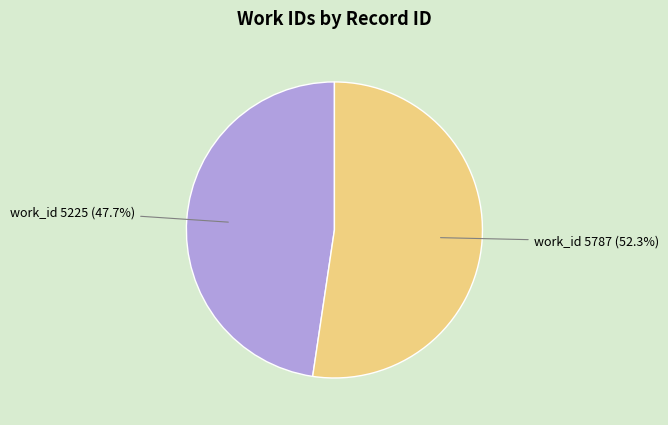

How many slices are in this pie chart?

2